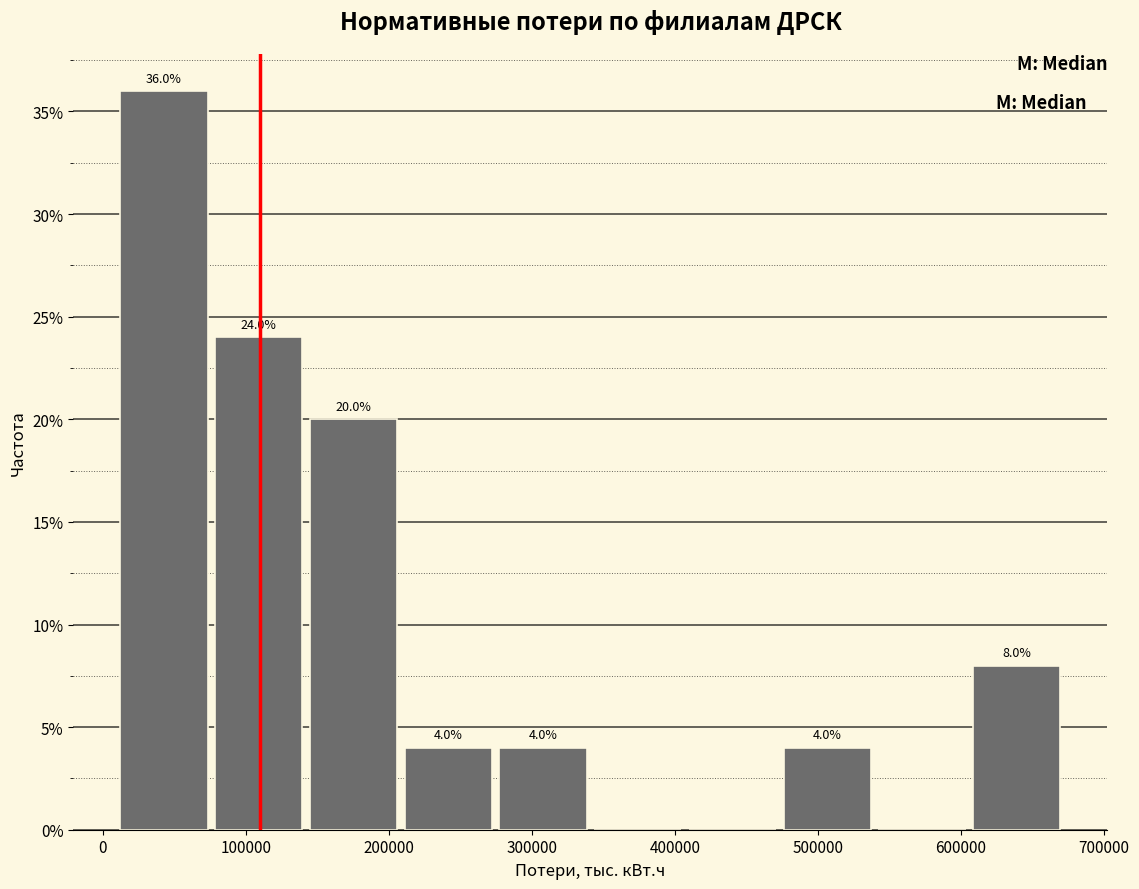

Which range on the x-axis has the tallest bar?

10000 to 80000